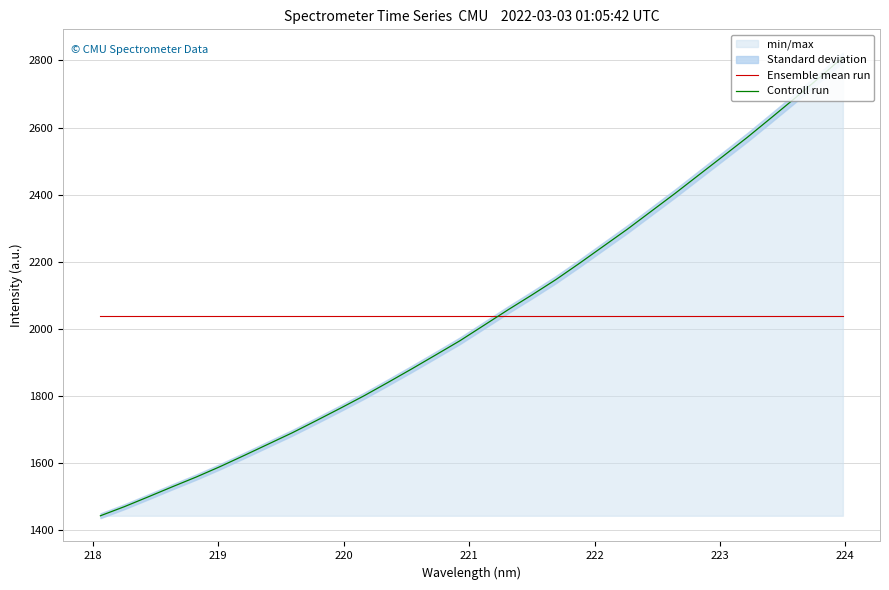

What is the average value of the Controll run series?

2037.1